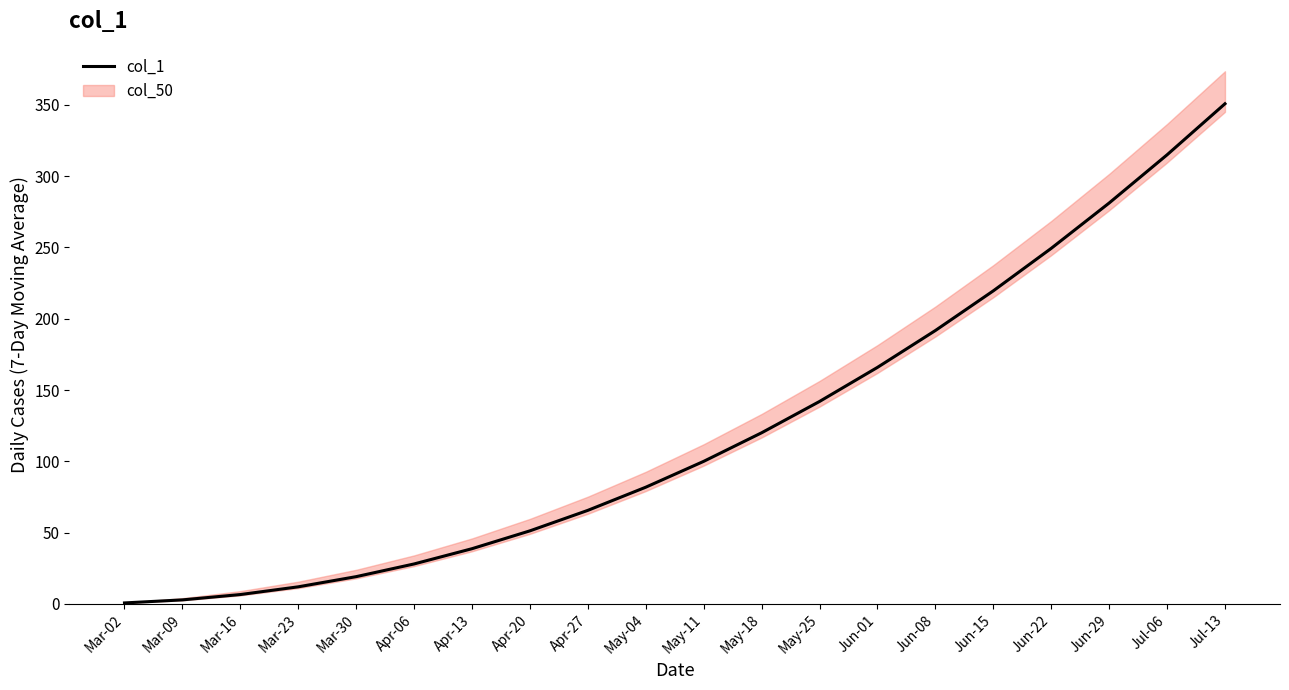

List the labels in order of value, largest first.

Jul-13, Jul-06, Jun-29, Jun-22, Jun-15, Jun-08, Jun-01, May-25, May-18, May-11, May-04, Apr-27, Apr-20, Apr-13, Apr-06, Mar-30, Mar-23, Mar-16, Mar-09, Mar-02